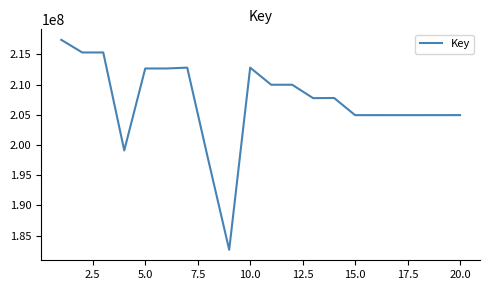

Does the chart have visible grid lines?

No